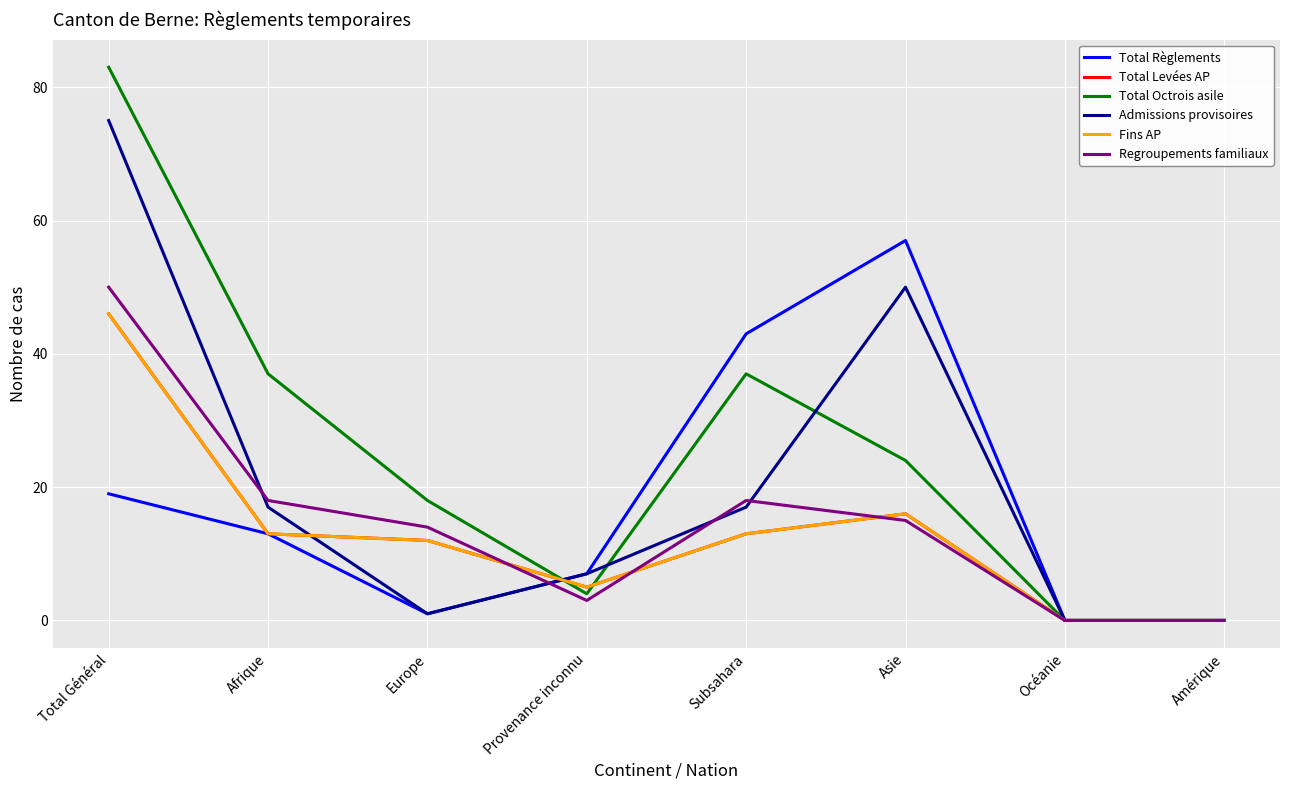

Which series has the largest total across all categories?

Total Octrois asile